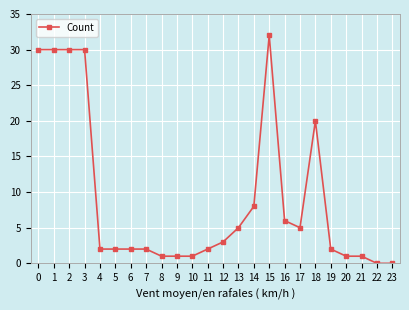

What is the average value?

9